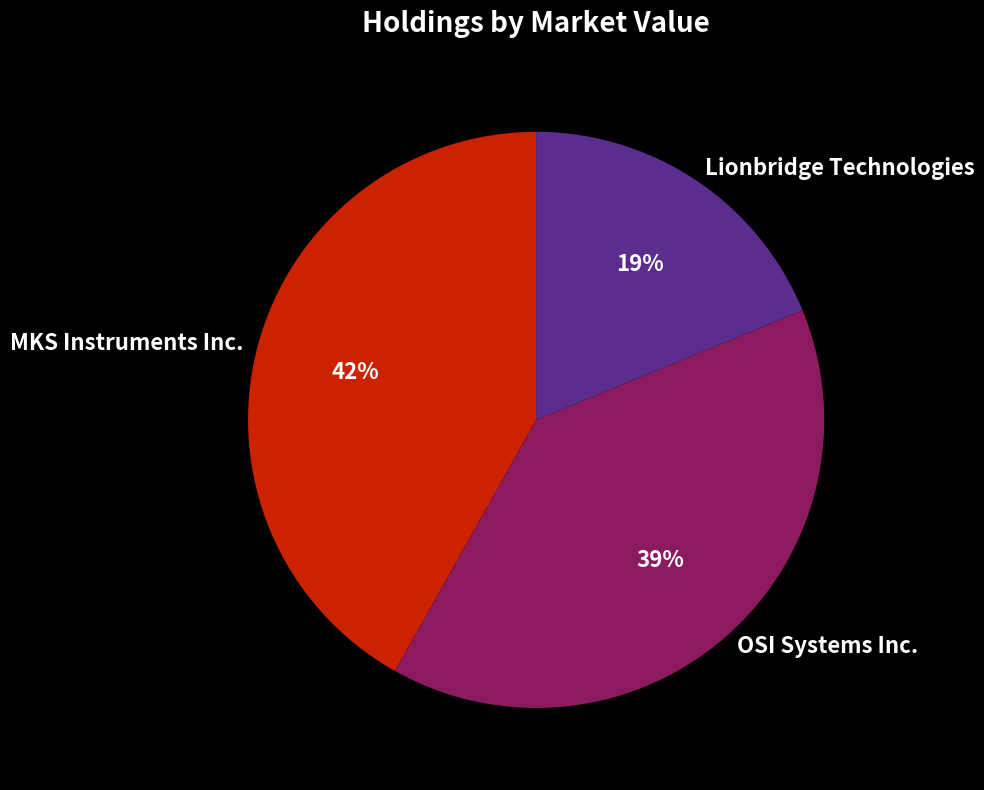

Which slice is the largest?

MKS Instruments Inc.